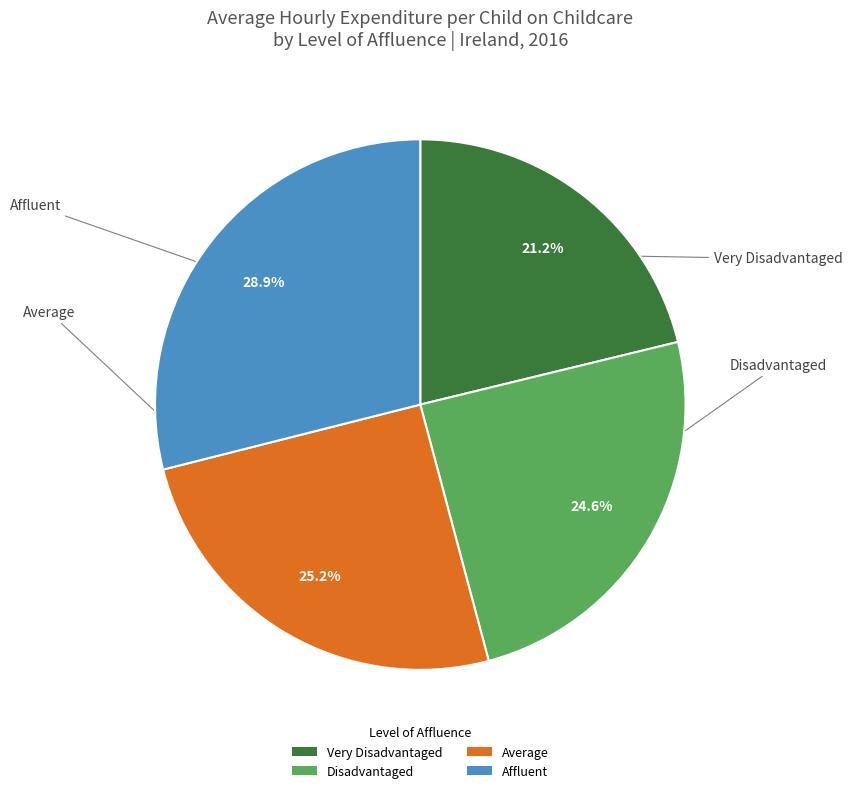

How much of the chart is everything except Disadvantaged?

75.4%